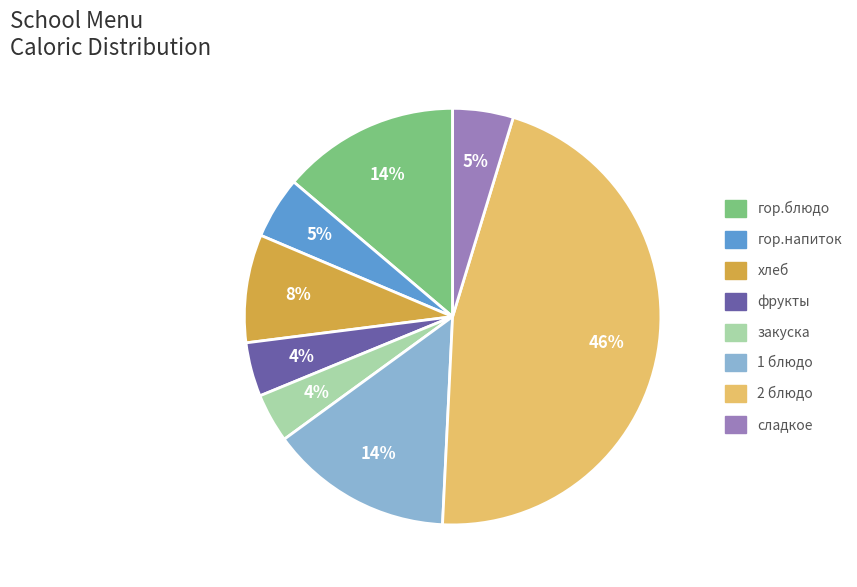

Does any single category account for the majority?

No